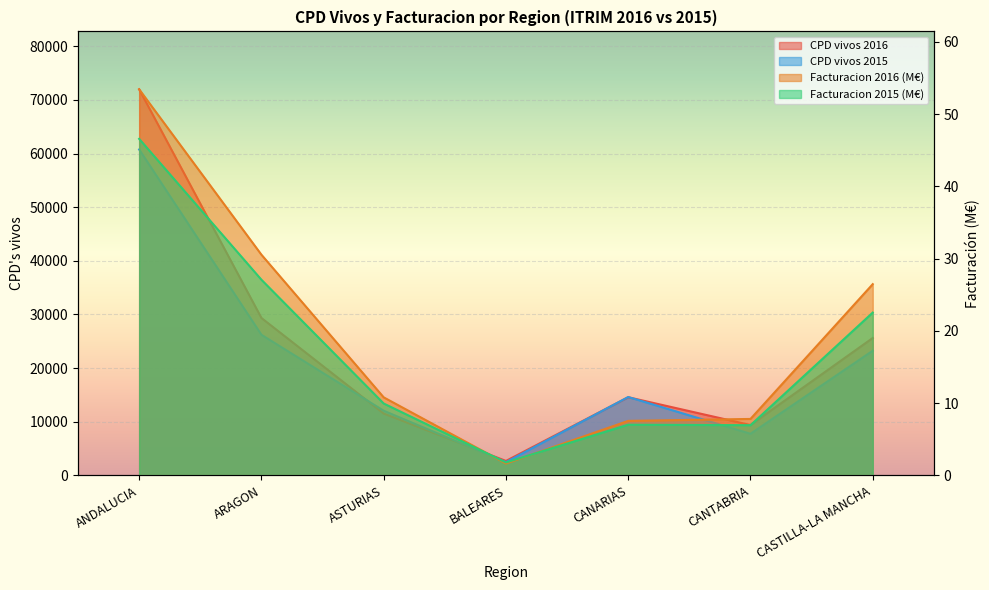

Between ARAGON and CANTABRIA, which series saw the biggest shift?

CPD vivos 2016